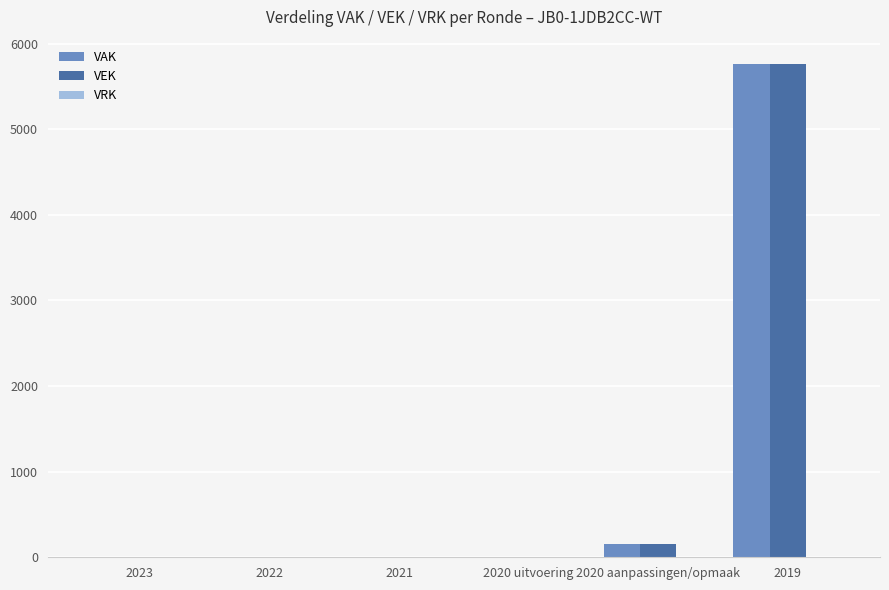

Where is VAK nearest to the value 2879?

2020 aanpassingen/opmaak